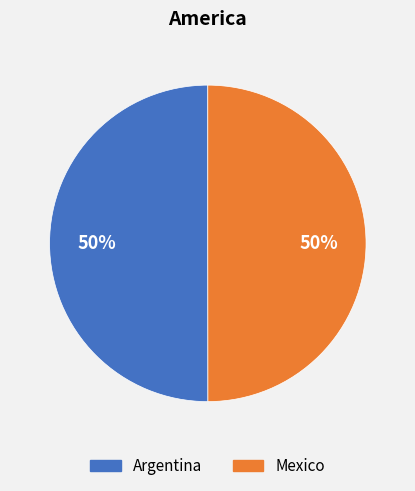

To the nearest percent, what portion does Mexico represent?

50%